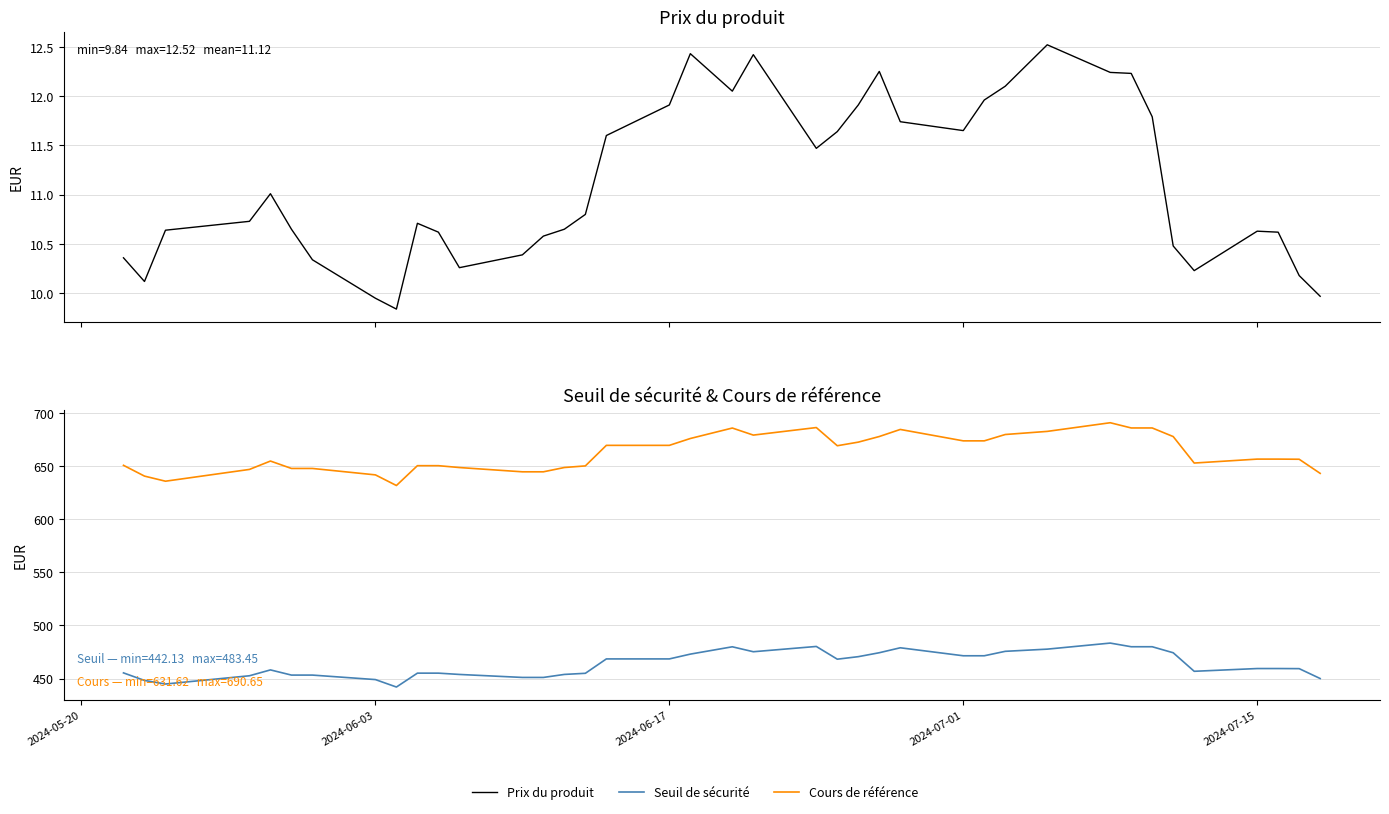

What are all the series names shown in the legend?

Prix du produit, Seuil de sécurité, Cours de référence